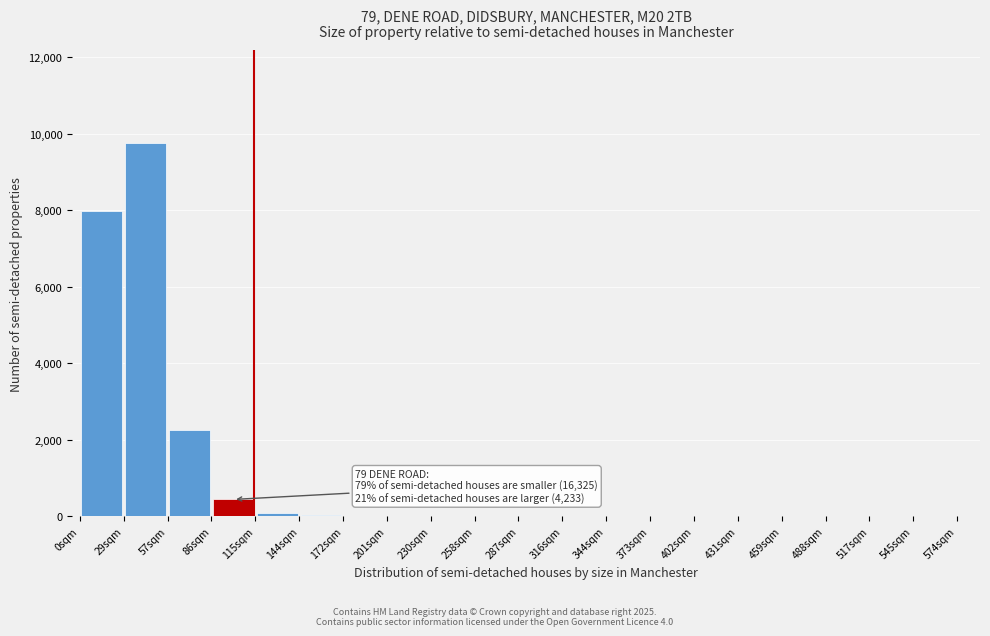

Which range on the x-axis has the tallest bar?

30 to 60